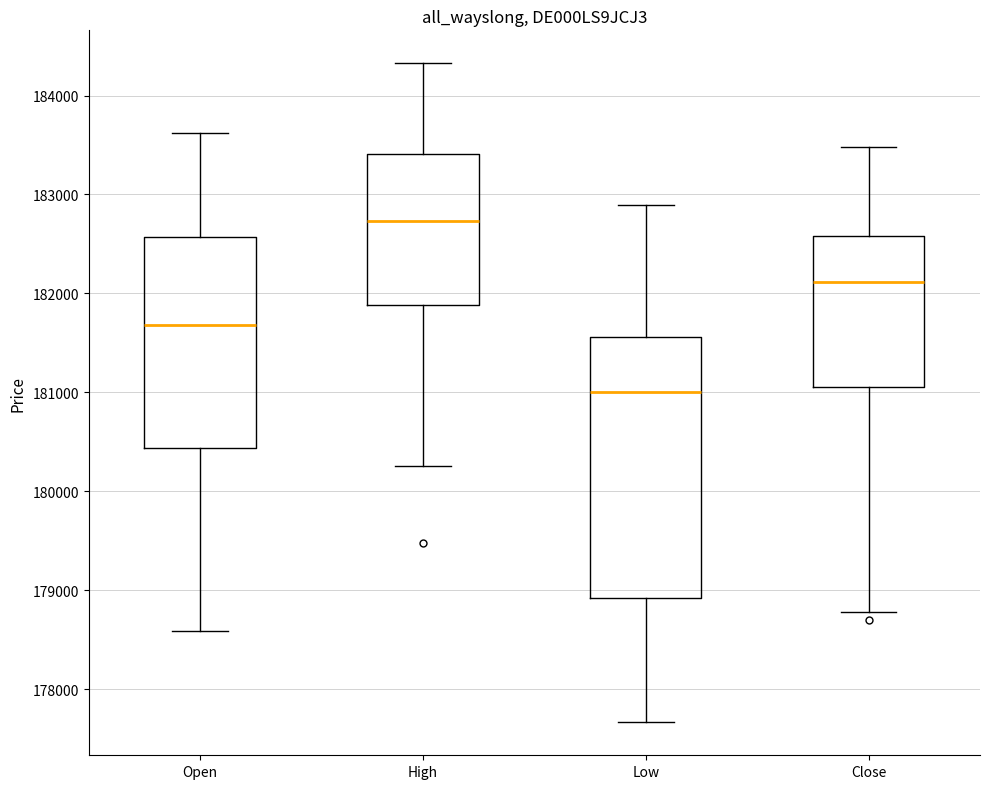

Comparing the boxes themselves (not the whiskers), which one is the tallest?

Low